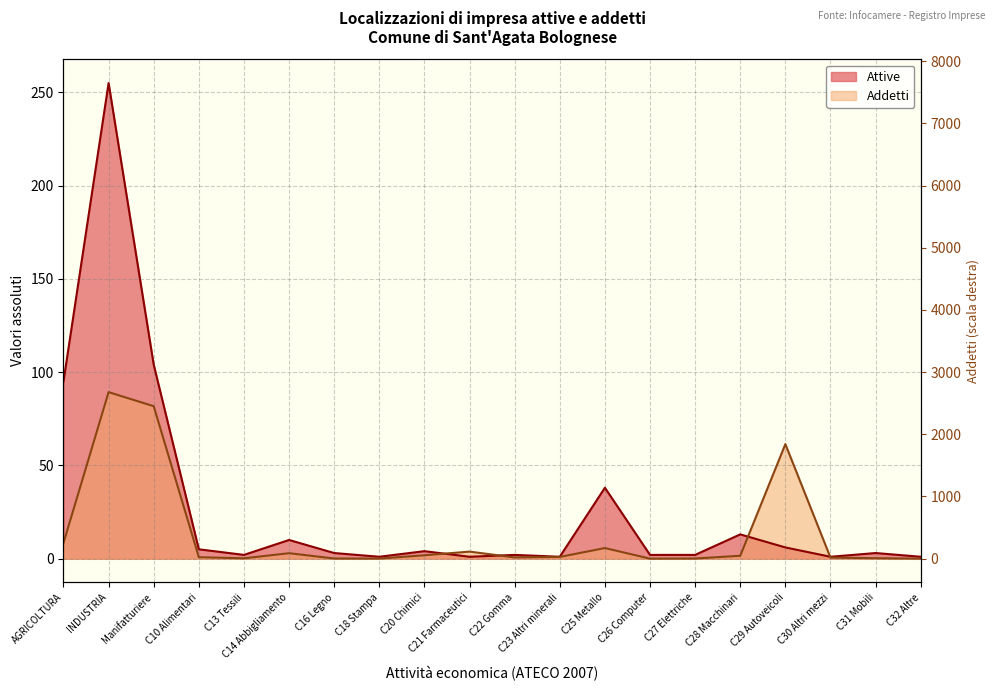

What is the label of the 12th point from the right?

C20 Chimici